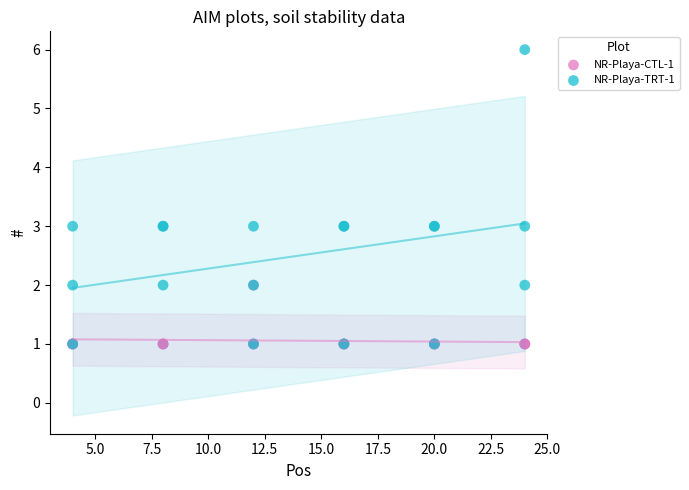

What are all the series names shown in the legend?

NR-Playa-CTL-1, NR-Playa-TRT-1